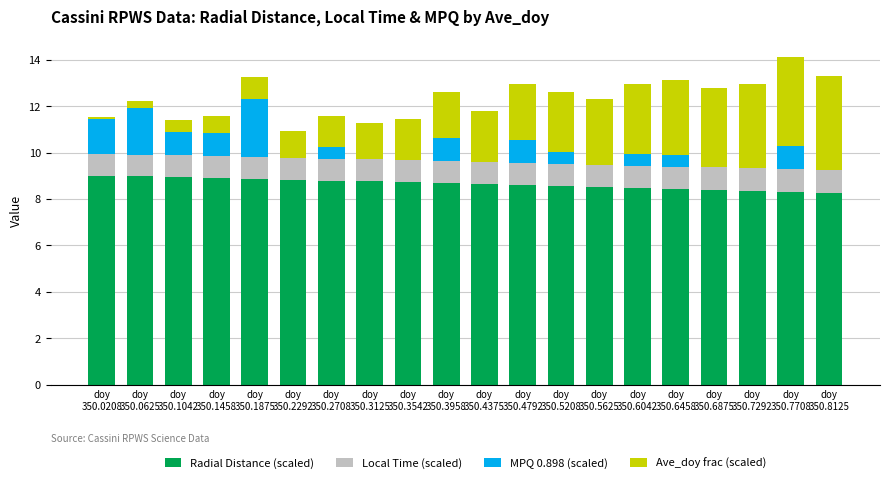

What are all the series names shown in the legend?

Radial Distance (scaled), Local Time (scaled), MPQ 0.898 (scaled), Ave_doy frac (scaled)